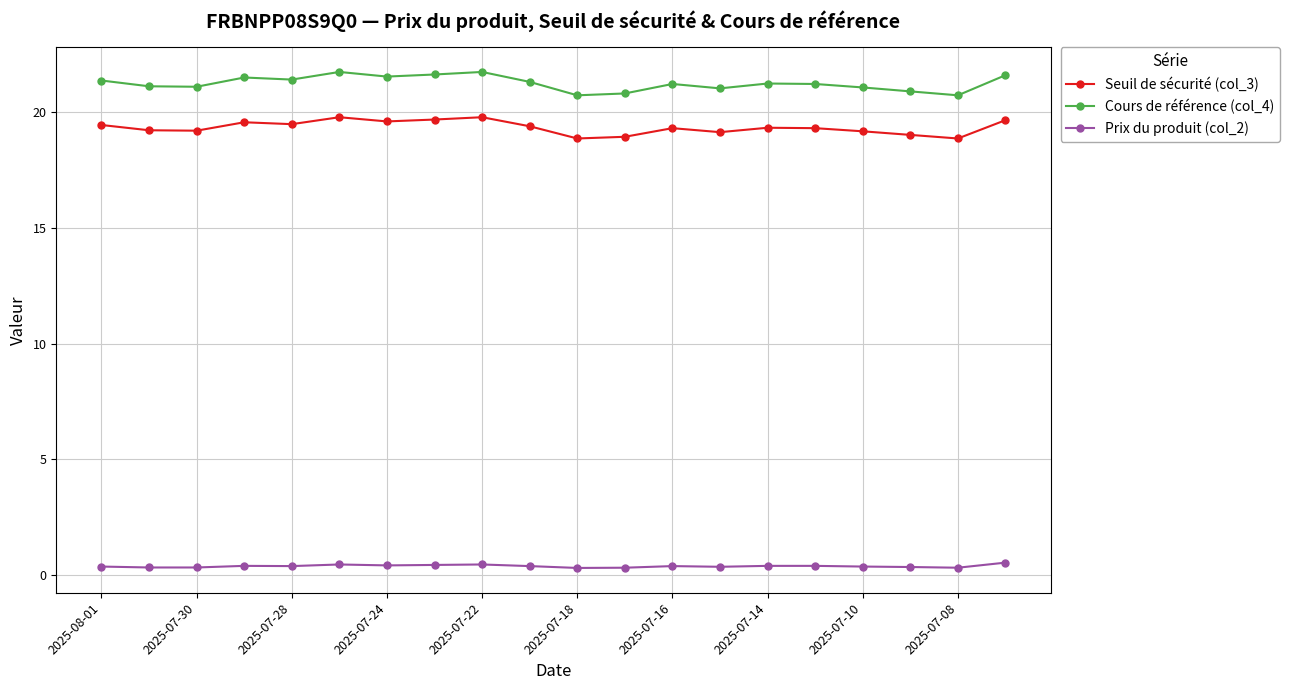

Which series has the largest total across all categories?

Cours de référence (col_4)